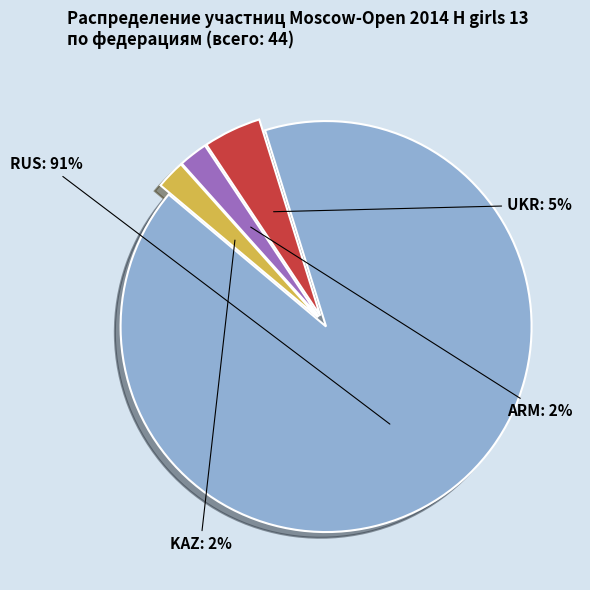

To the nearest percent, what is the average slice percentage?

25%